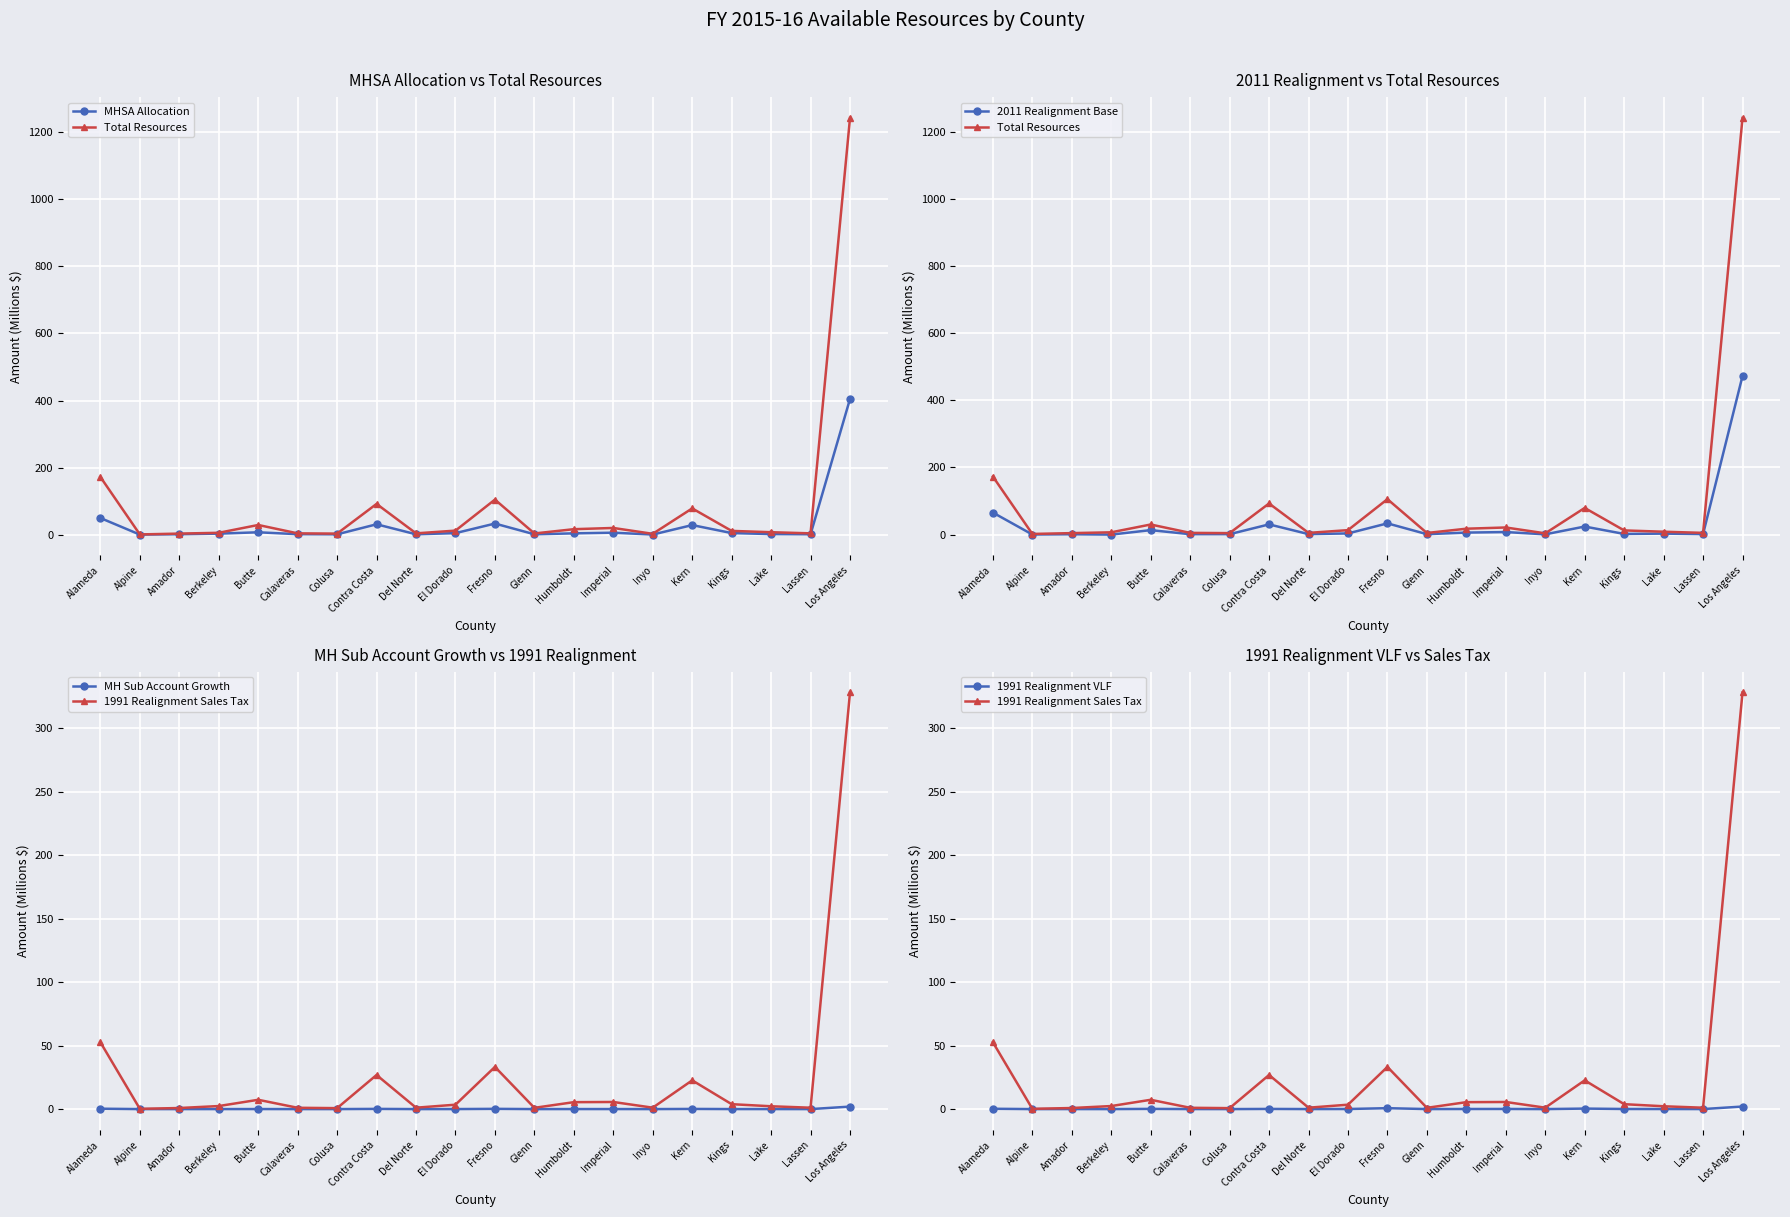

How many data points does each series have?

20